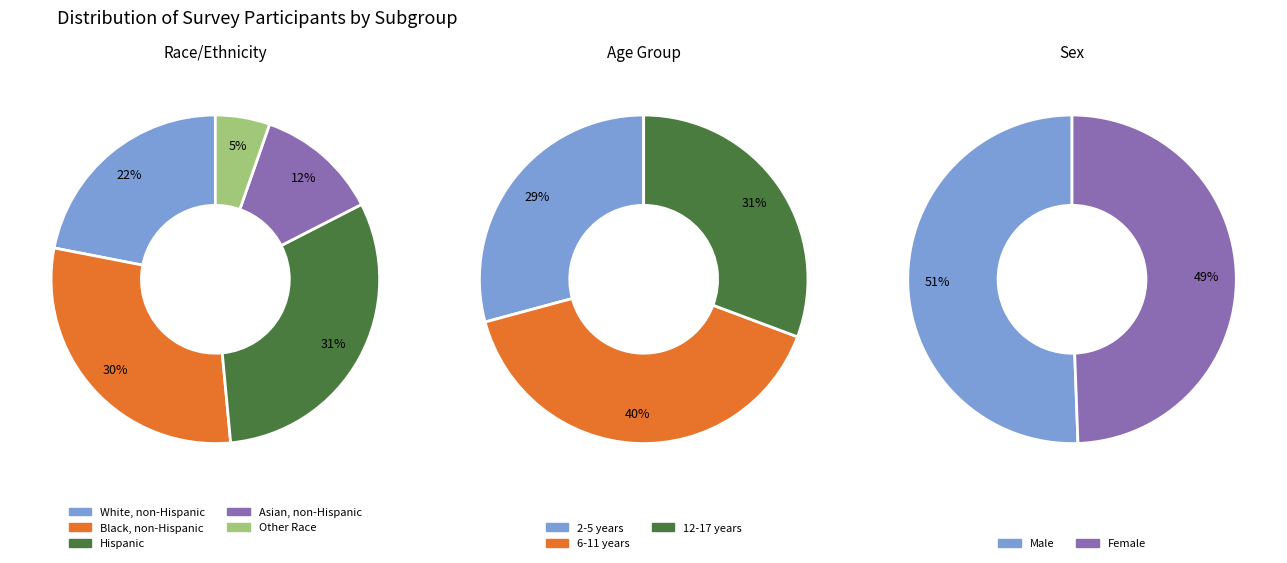

Combined, what portion of the pie is Asian, non-Hispanic and White, non-Hispanic?

34.1%